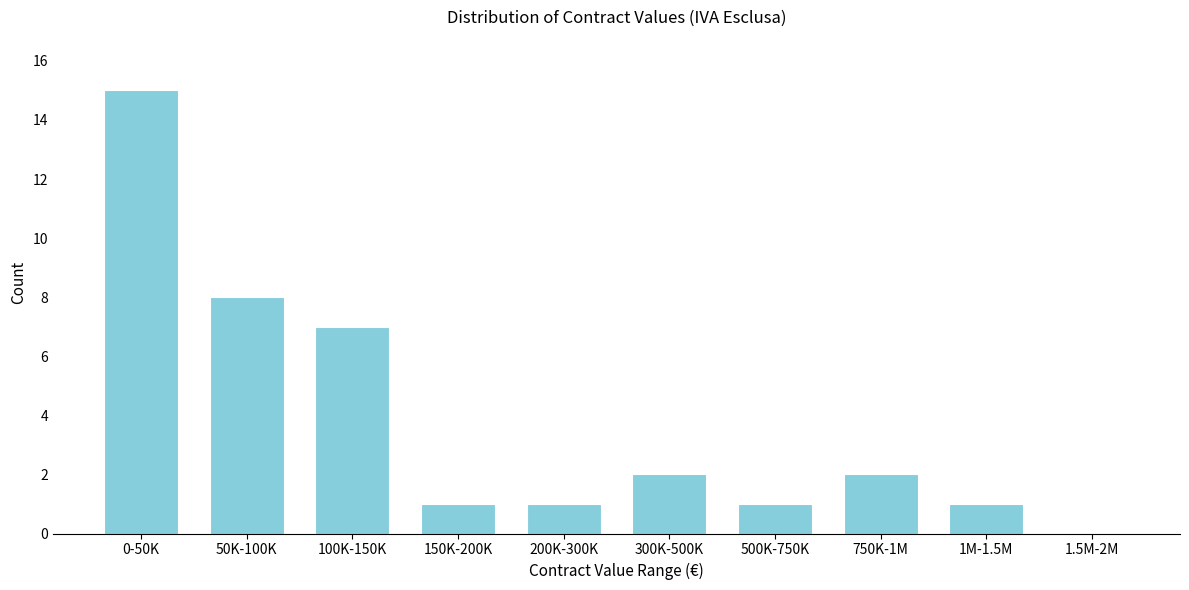

Reading right to left, extract all data points from this chart.

1.5M-2M=0	1M-1.5M=1	750K-1M=2	500K-750K=1	300K-500K=2	200K-300K=1	150K-200K=1	100K-150K=7	50K-100K=8	0-50K=15